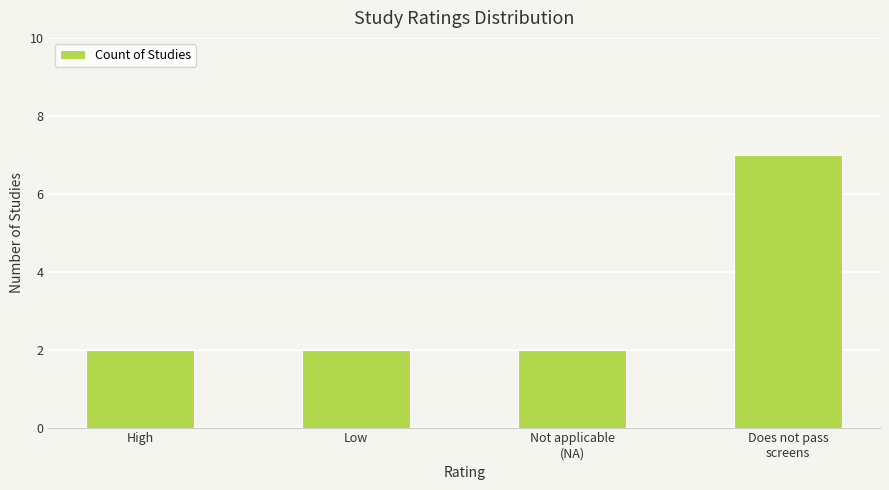

How many categories are shown in the chart?

4